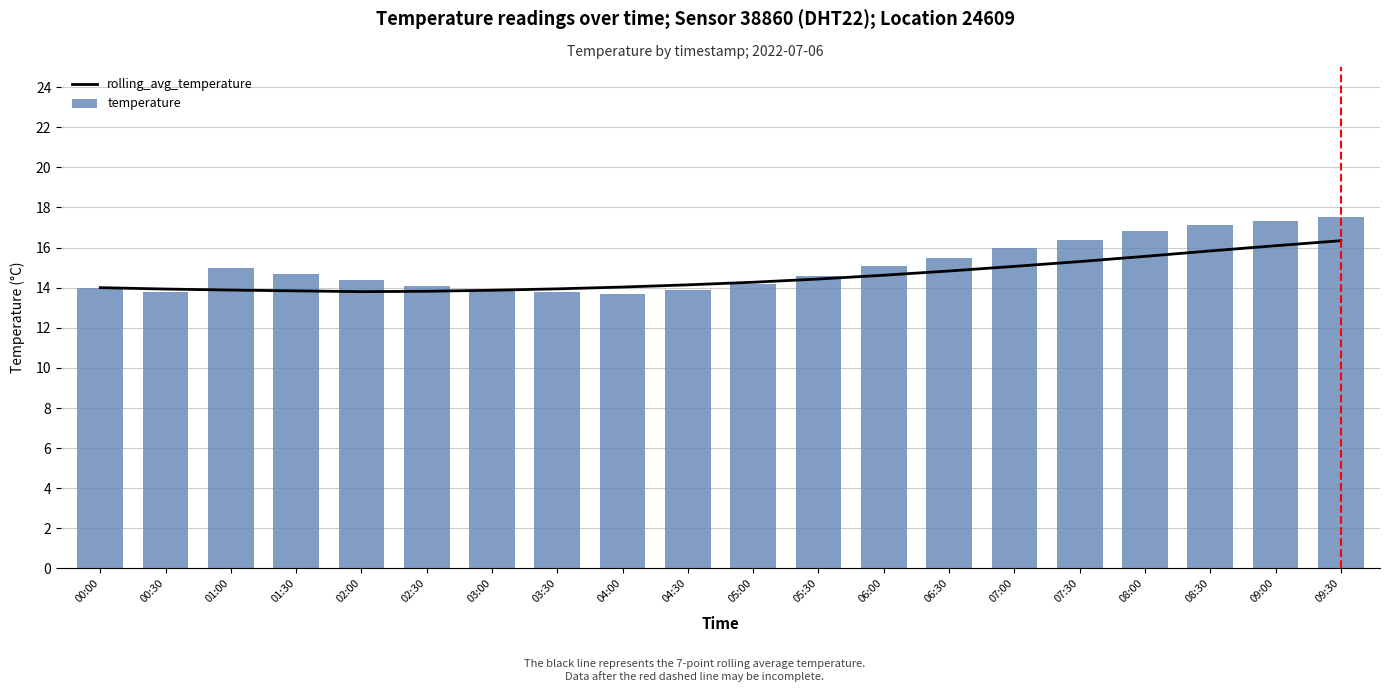

How many groups of bars are there?

20